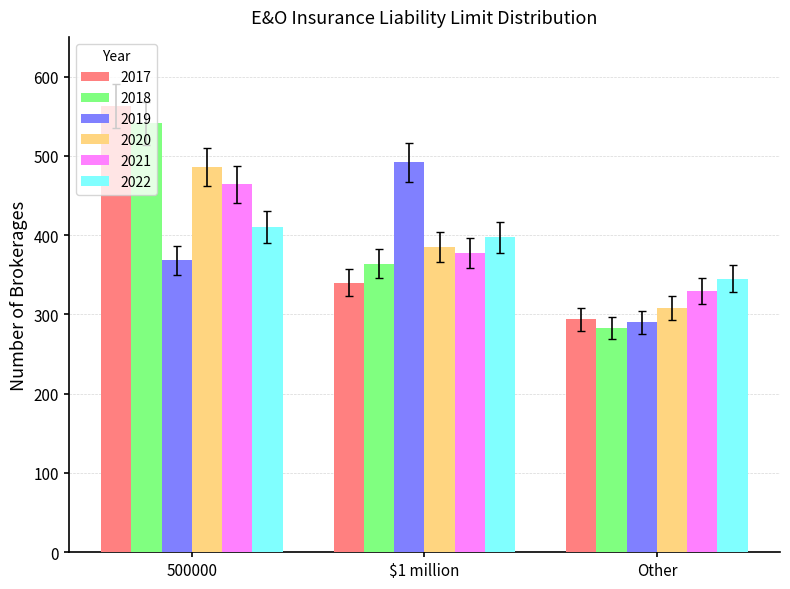

At which label does 2021 reach its peak?

500000